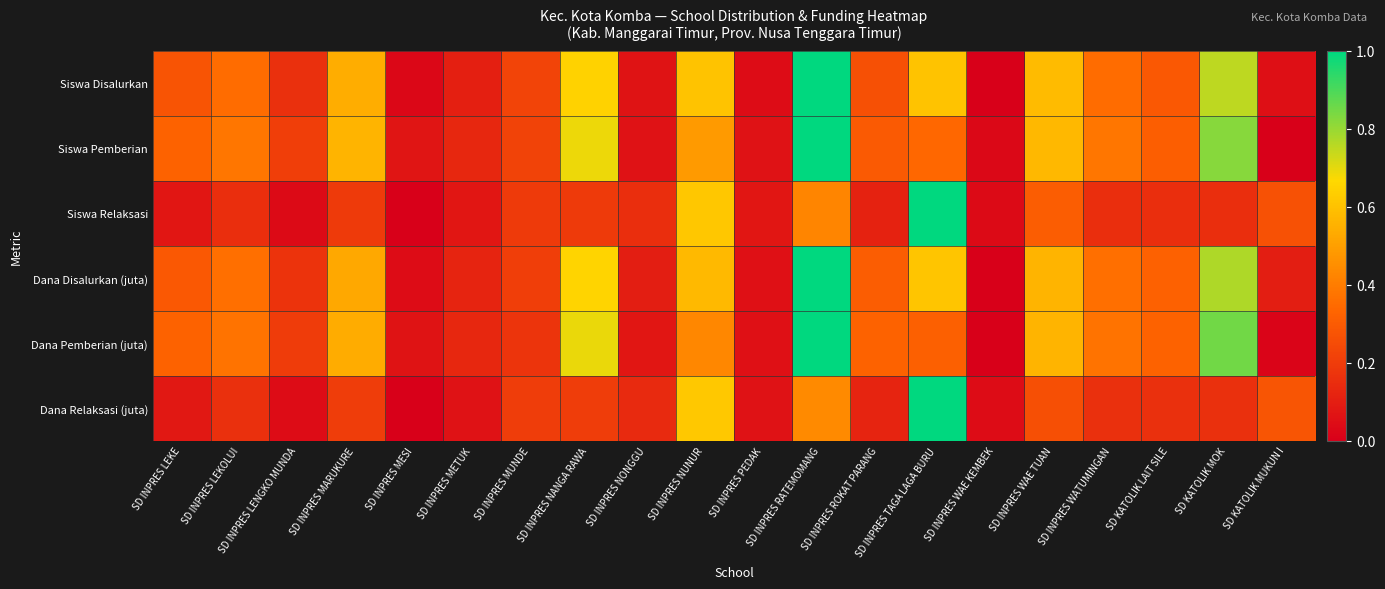

Which series has the widest spread of values?

Siswa Disalurkan